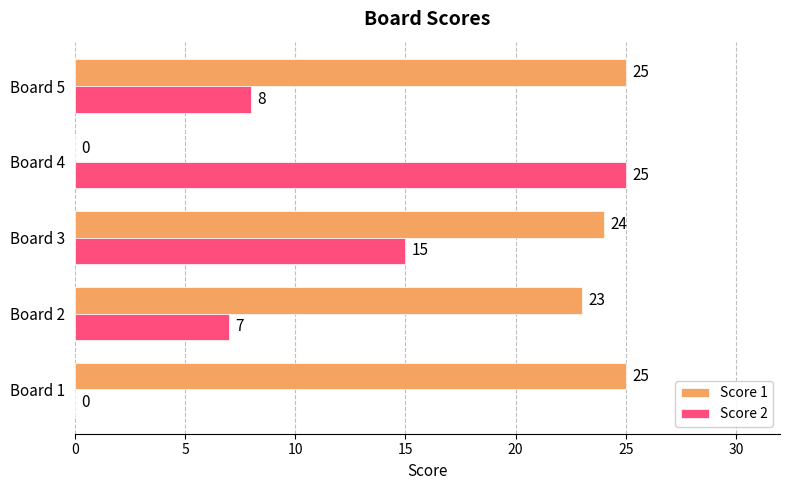

What is the total value across all series at Board 4?

25